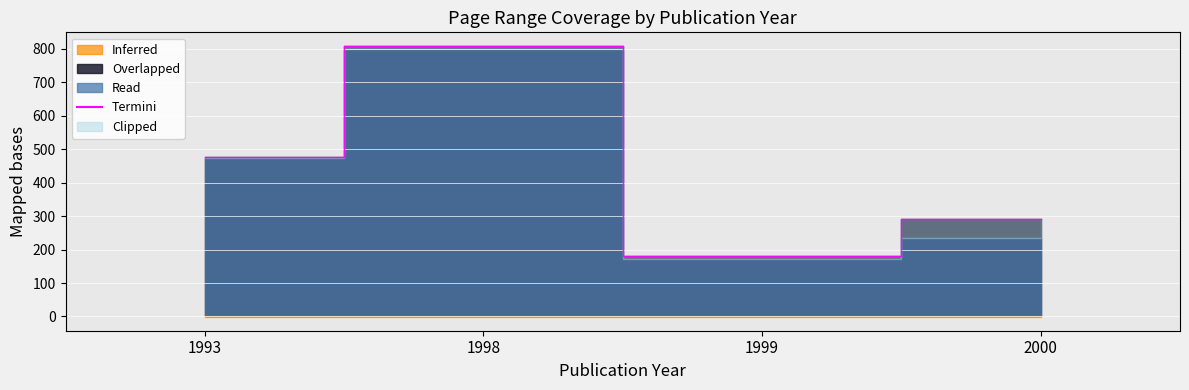

How many points are lower than both their immediate neighbors (excluding endpoints)?

1